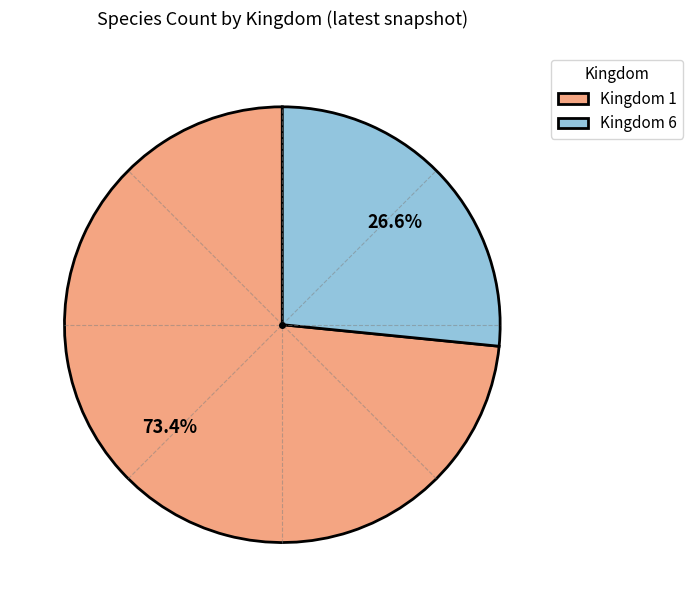

Which slice is the smallest?

Kingdom 6